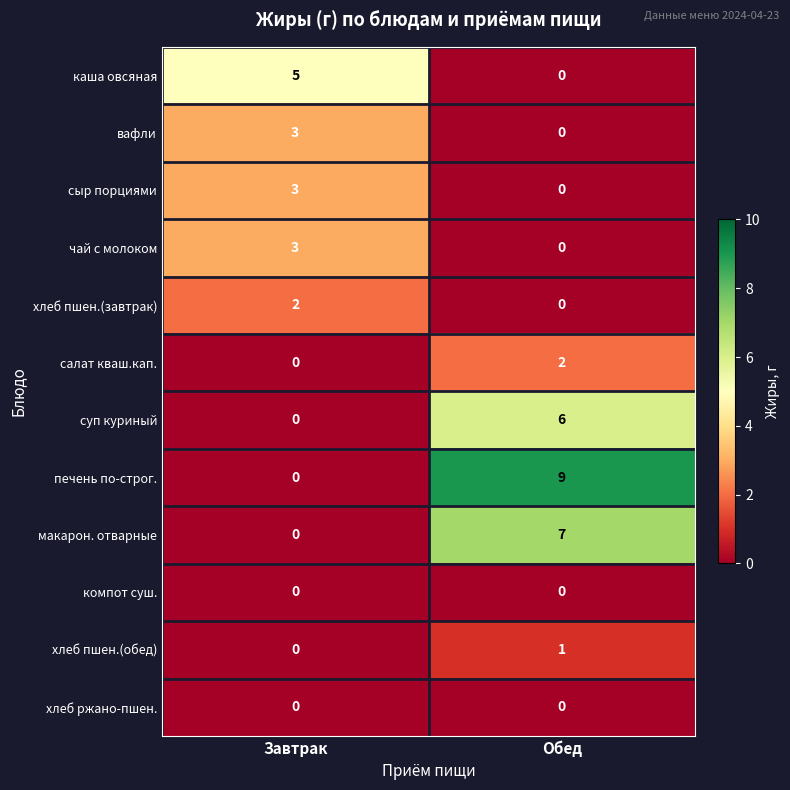

Which series has the widest spread of values?

печень по-строг.